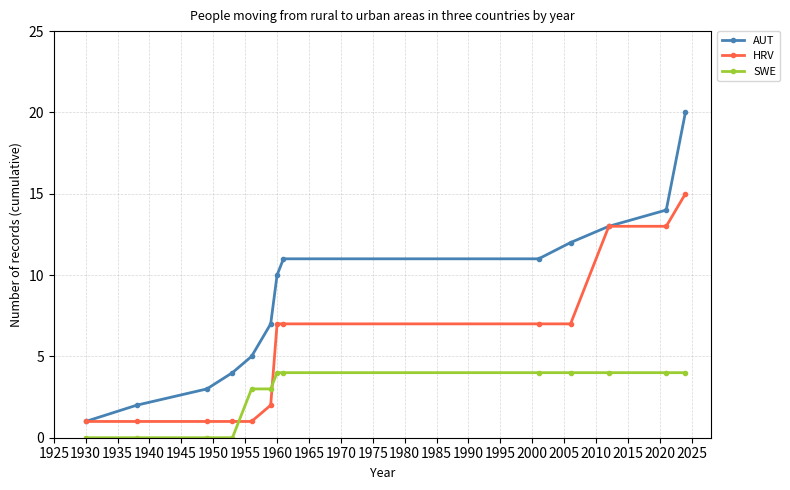

Which series has the widest spread of values?

AUT